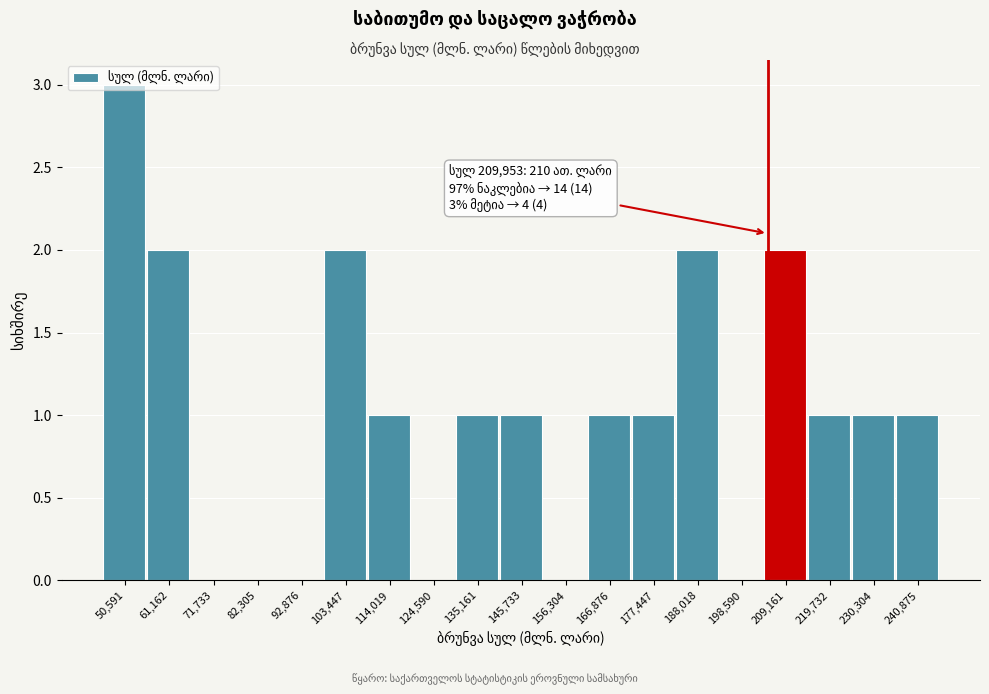

Which category has the highest value across all series?

50,591